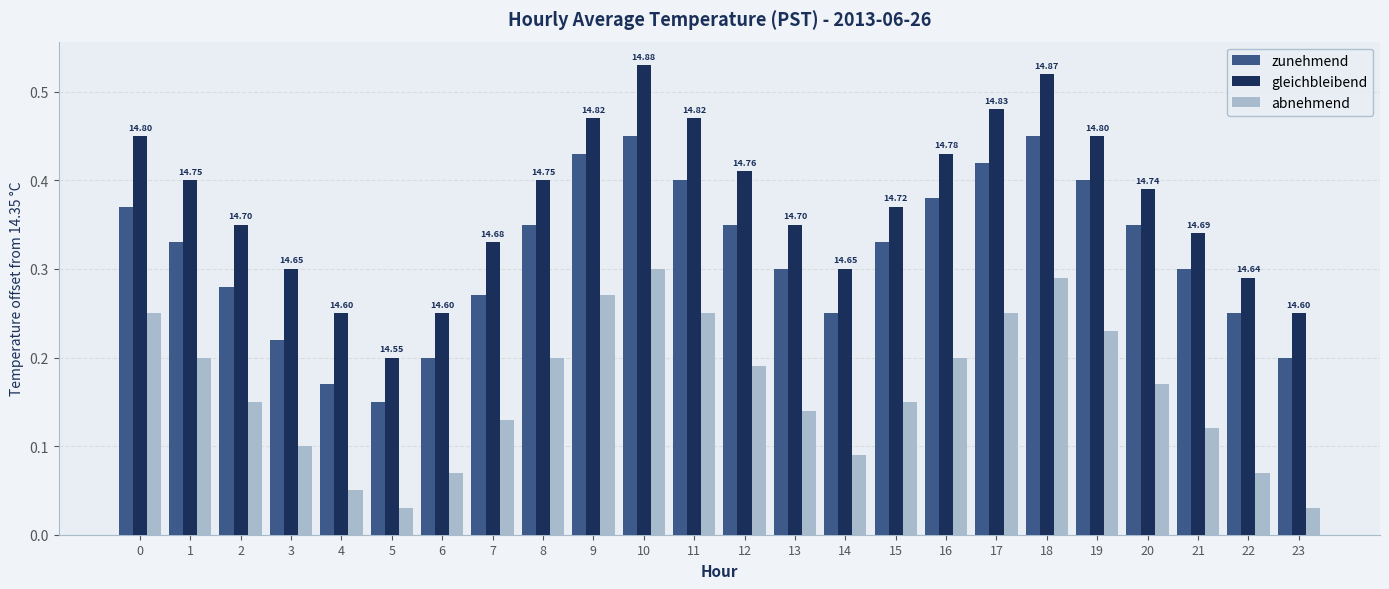

The zunehmend series shows 0.2 at 19. True or false?

False